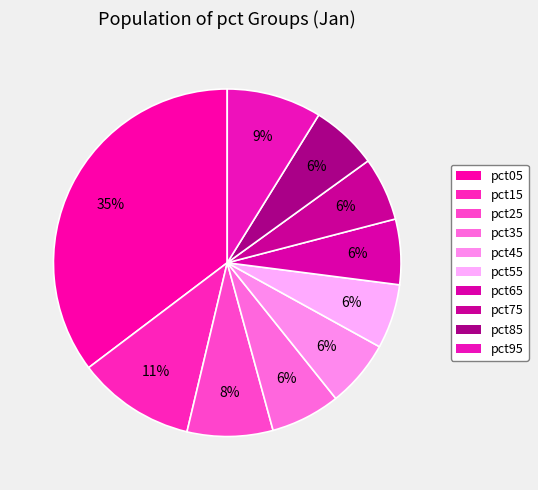

What is the total percentage of pct25 and pct15?

18.9%